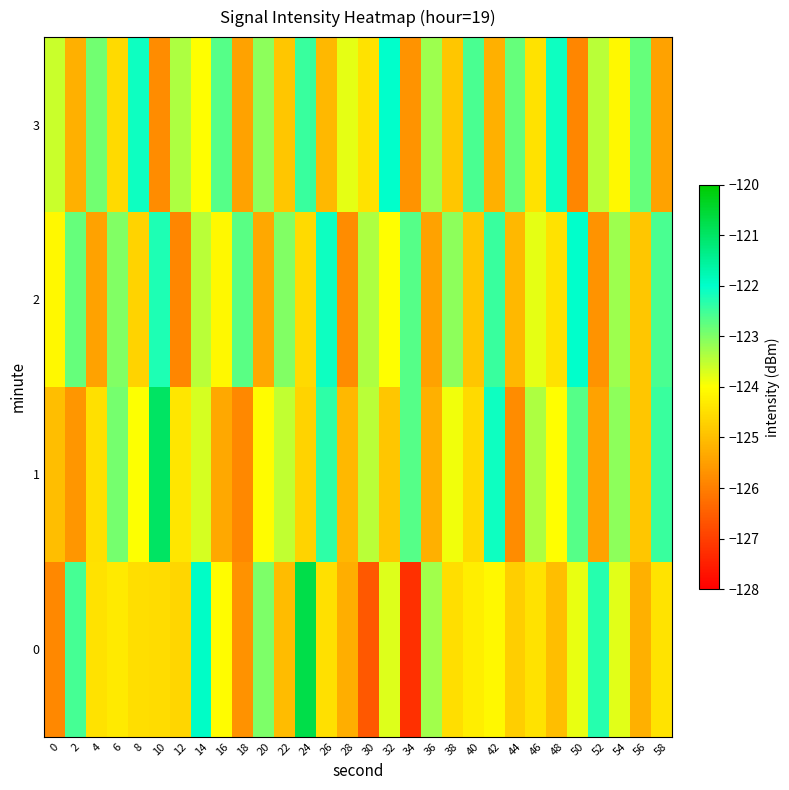

List the series in order of their peak value, highest first.

0, 1, 2, 3